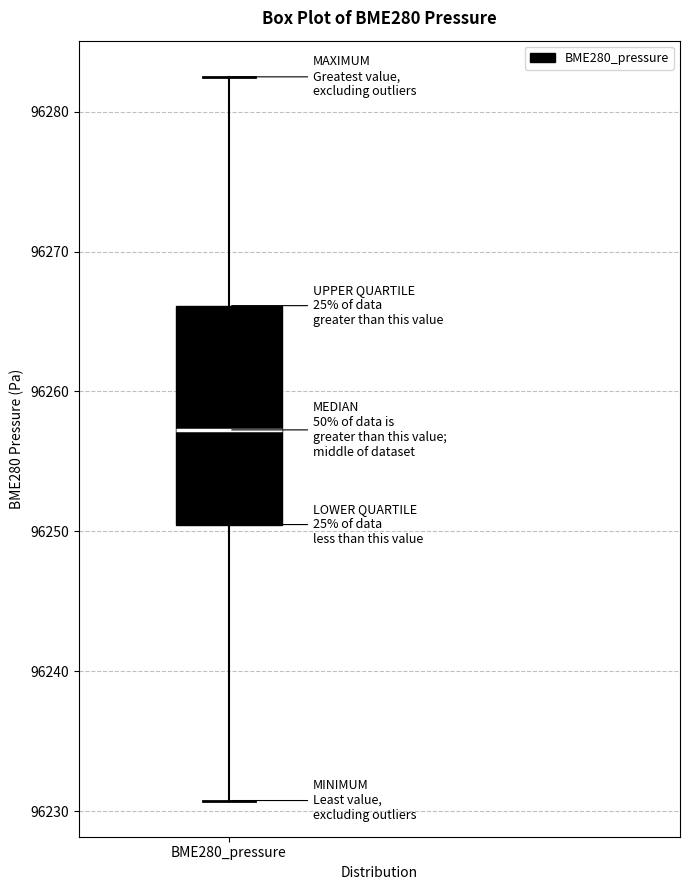

Where is the lower edge of the box for BME280_pressure on the y-axis? The values are not printed on the chart, so give them approximately, as read against the axis.

96250